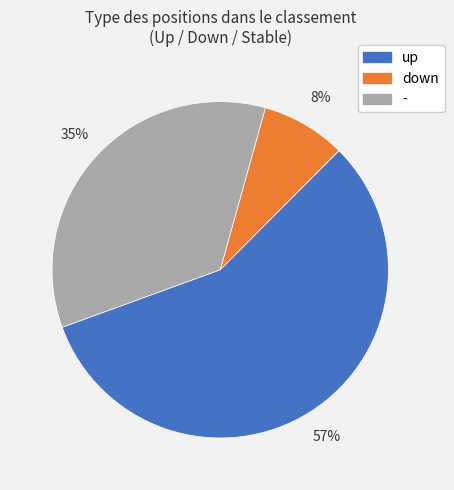

The up slice represents 48% of the pie. True or false?

False